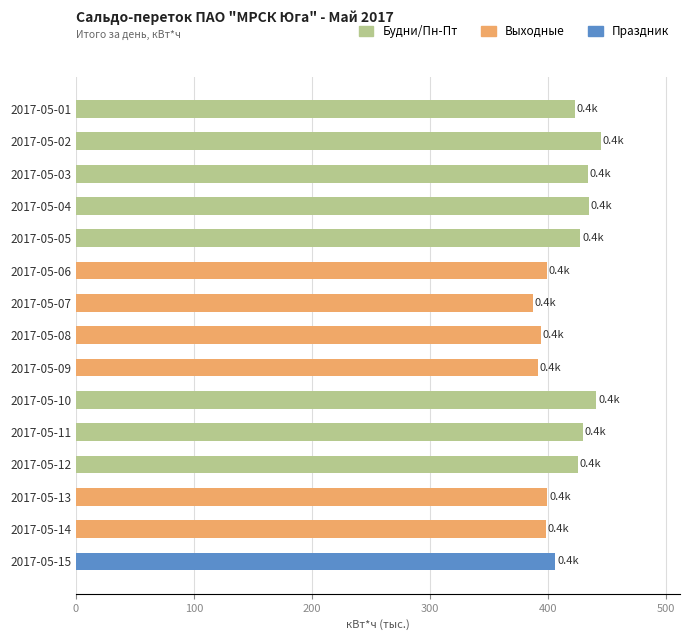

What is the sum of the values at 2017-05-10 and 2017-05-06?

840.8